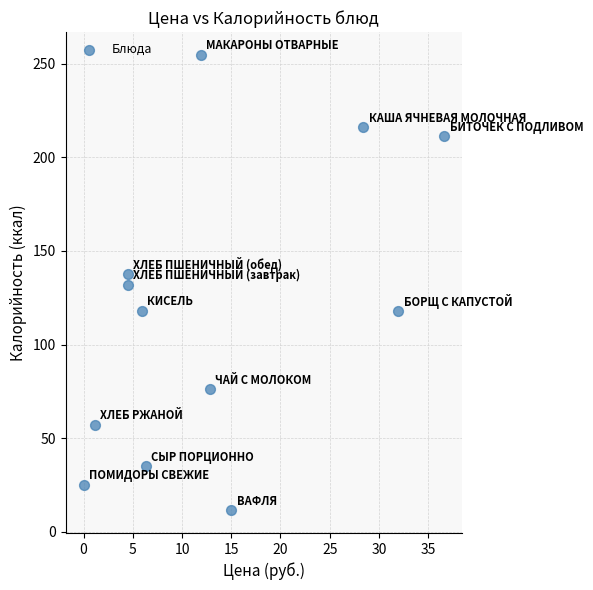

What is the average X value?

13.2